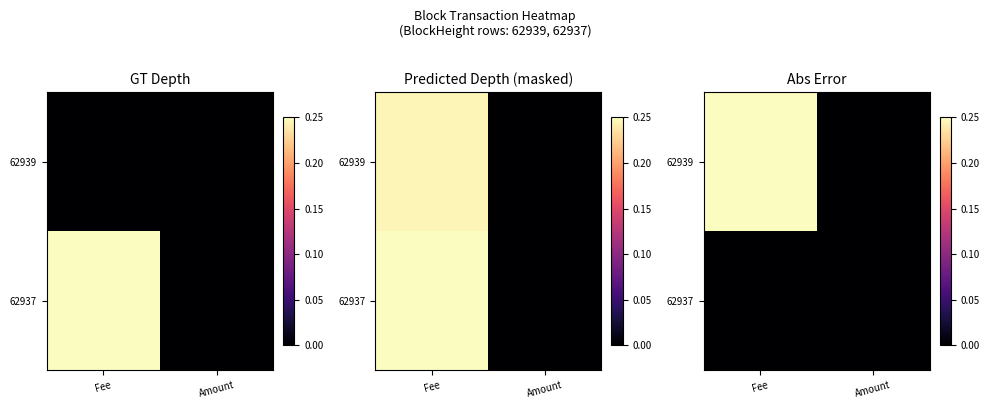

What is the sum of all 62939 values?

0.2